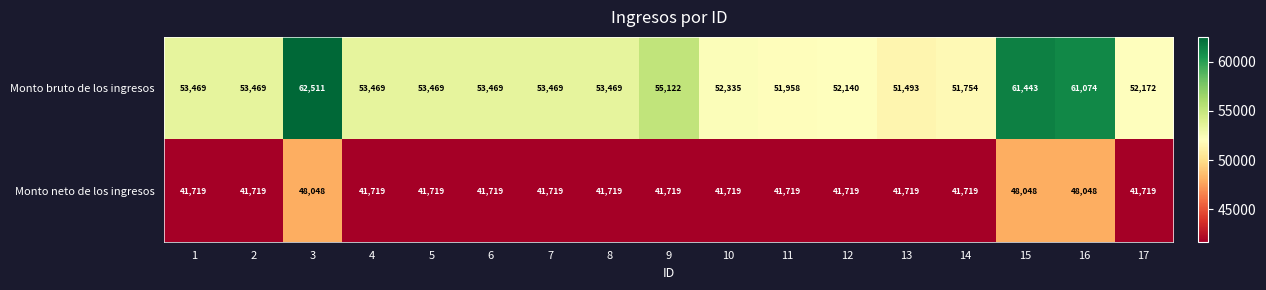

The Monto neto de los ingresos series shows 72225 at 5. True or false?

False